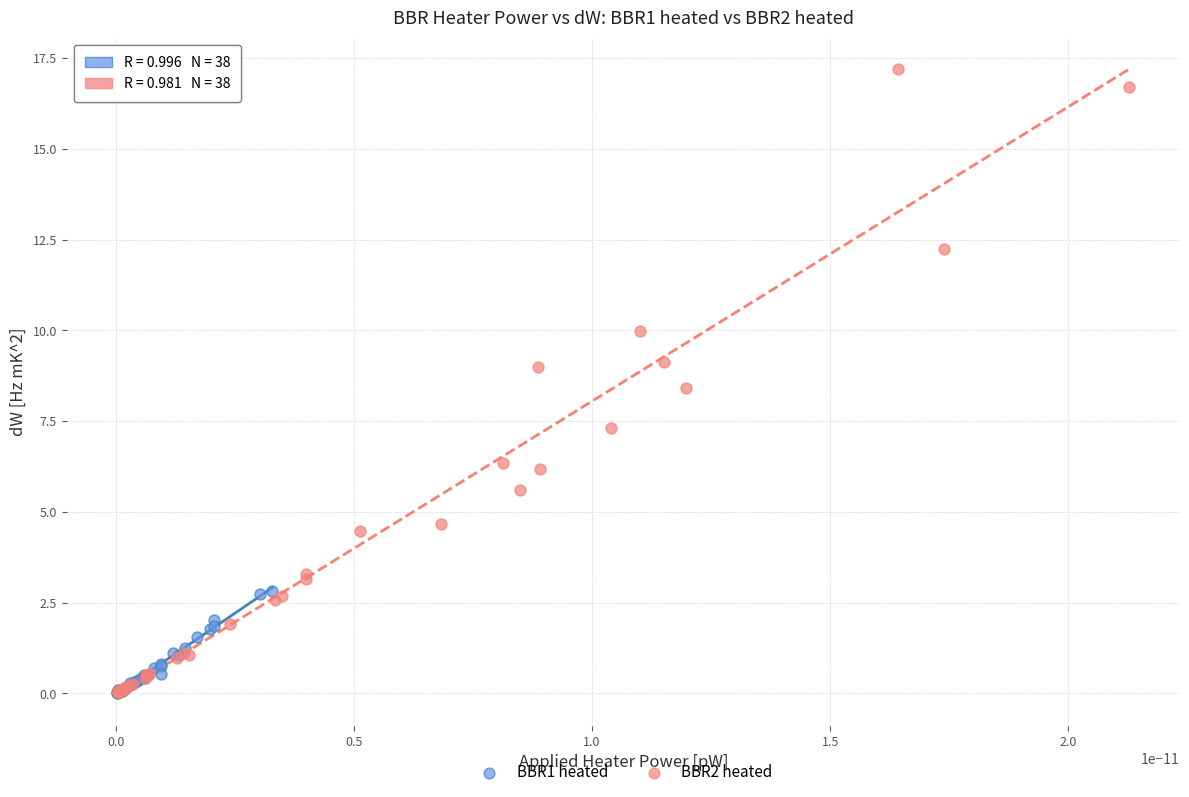

Which series has the largest Y range (max minus min)?

BBR2 heated